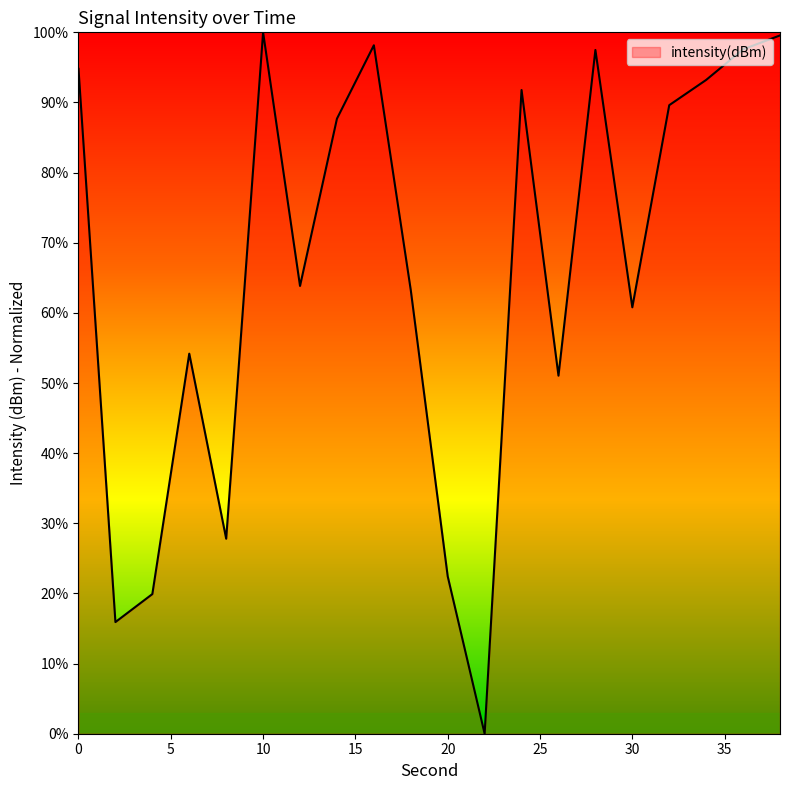

What is the maximum value shown in the chart?

100.0